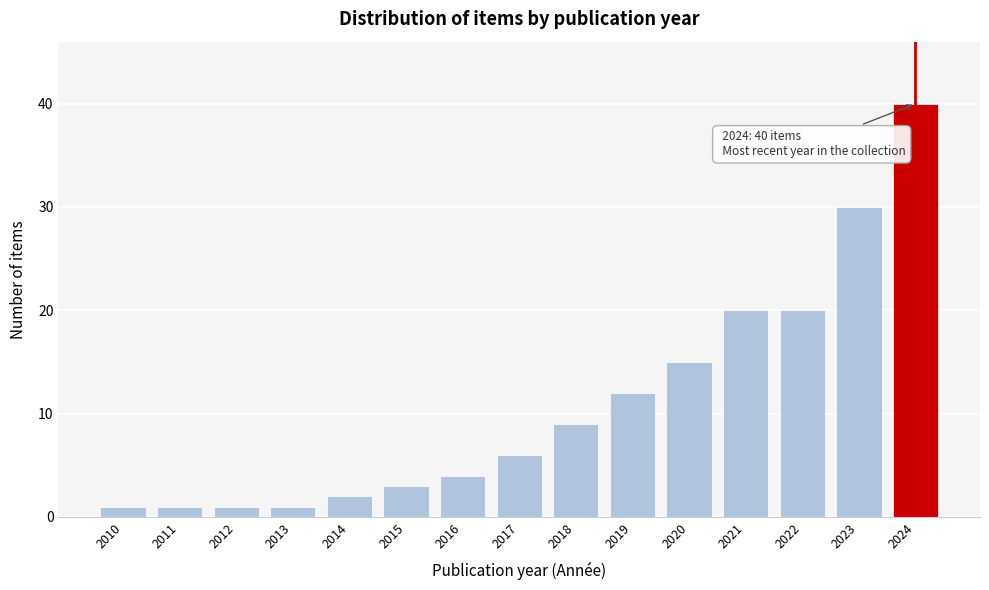

Over which range of the x-axis is the bar tallest?

2023.5 to 2024.5